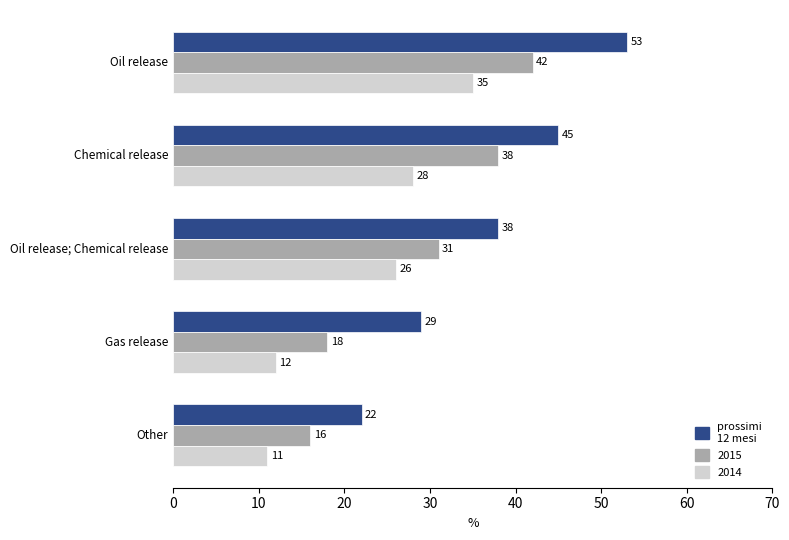

True or false: 2015 has a value of 18 at Gas release.

True